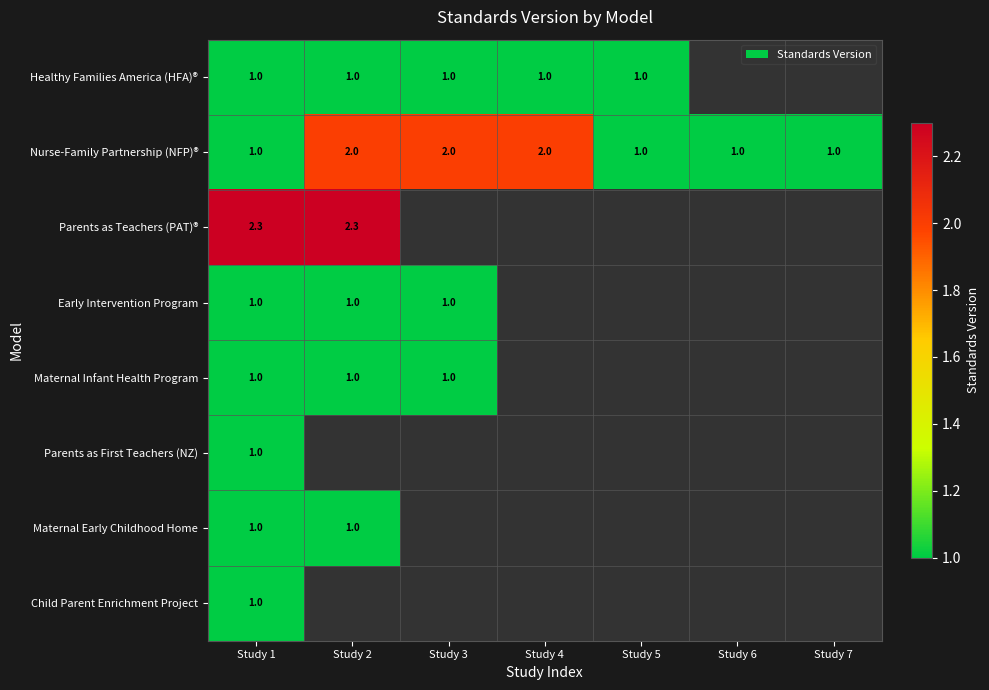

What is the sum of all Nurse-Family Partnership (NFP)® values?

10.0